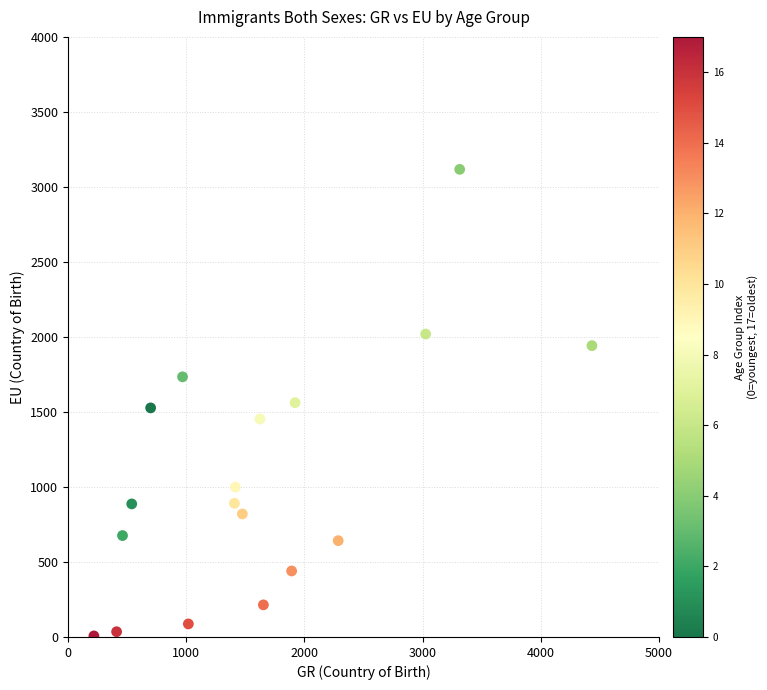

What is the range of Y values (max minus min)?

3110